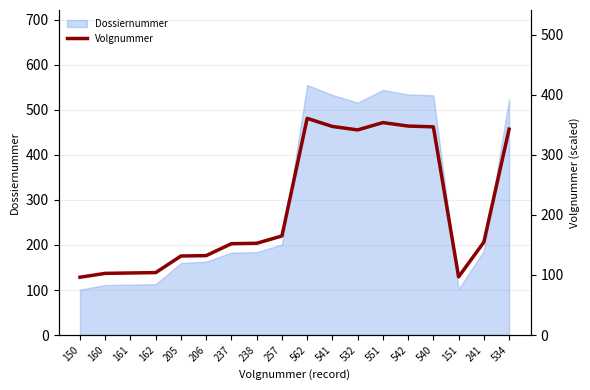

Is it true that Dossiernummer equals 278 at 238?

False